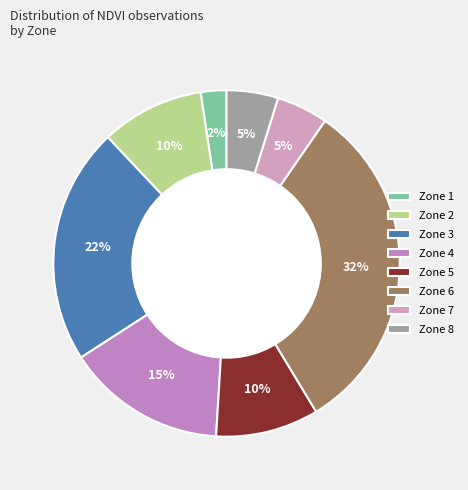

Which slice is the largest?

Zone 6